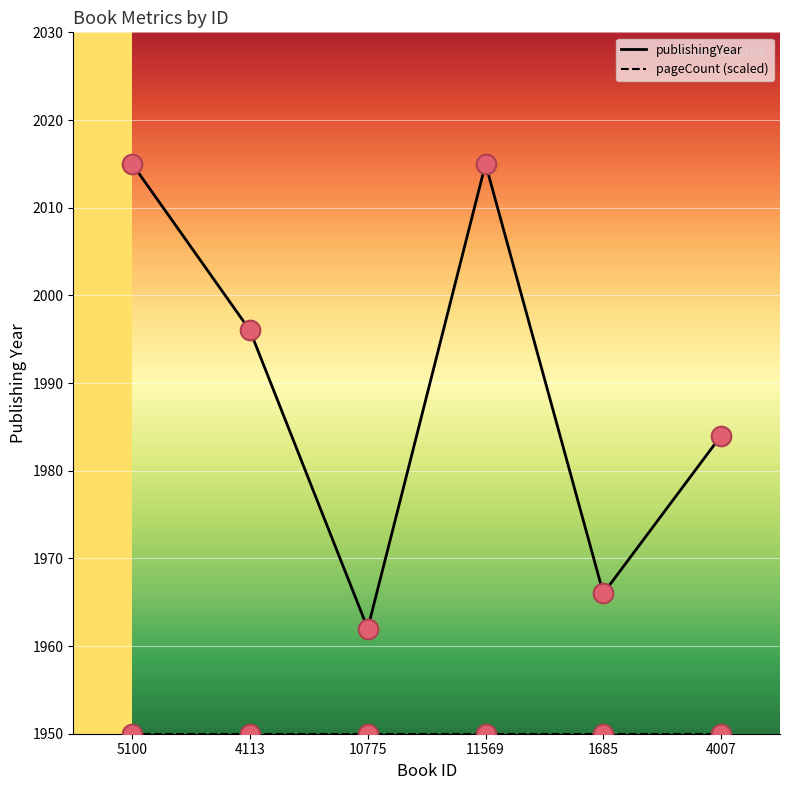

Is it true that publishingYear equals 1966 at 1685?

True